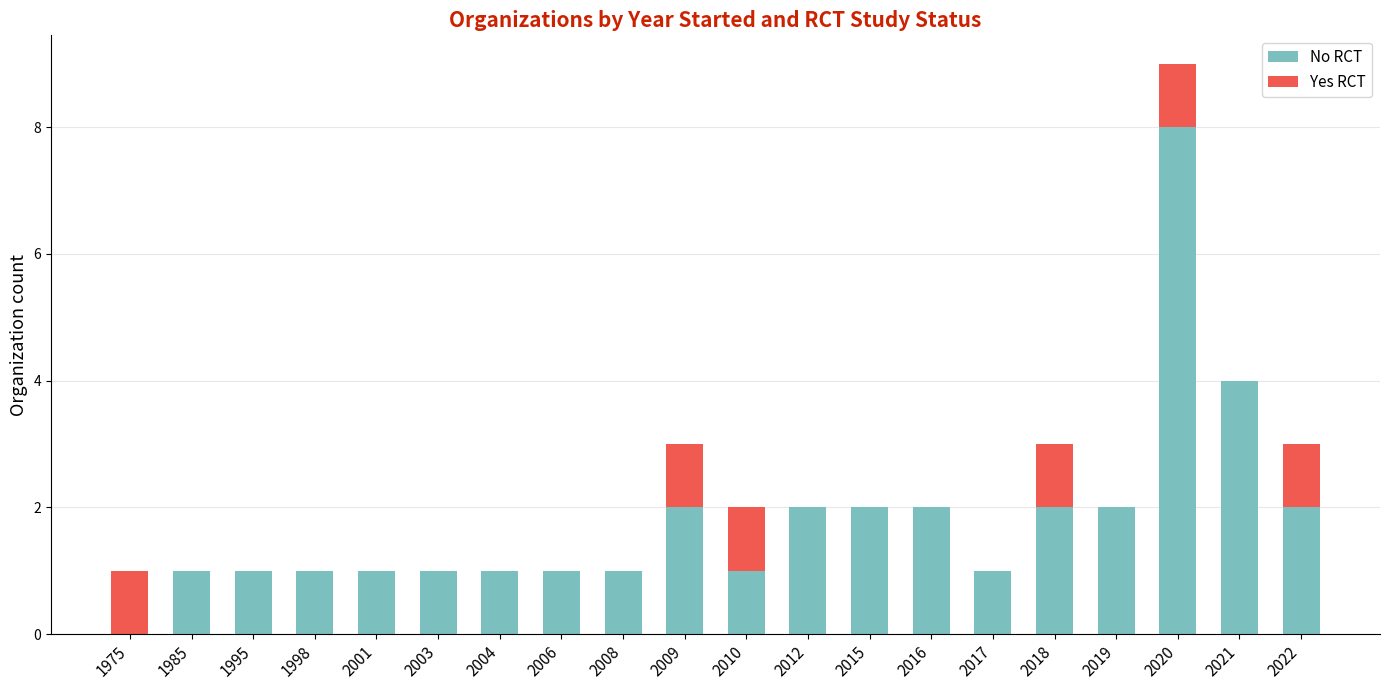

How many categories are shown in the chart?

20